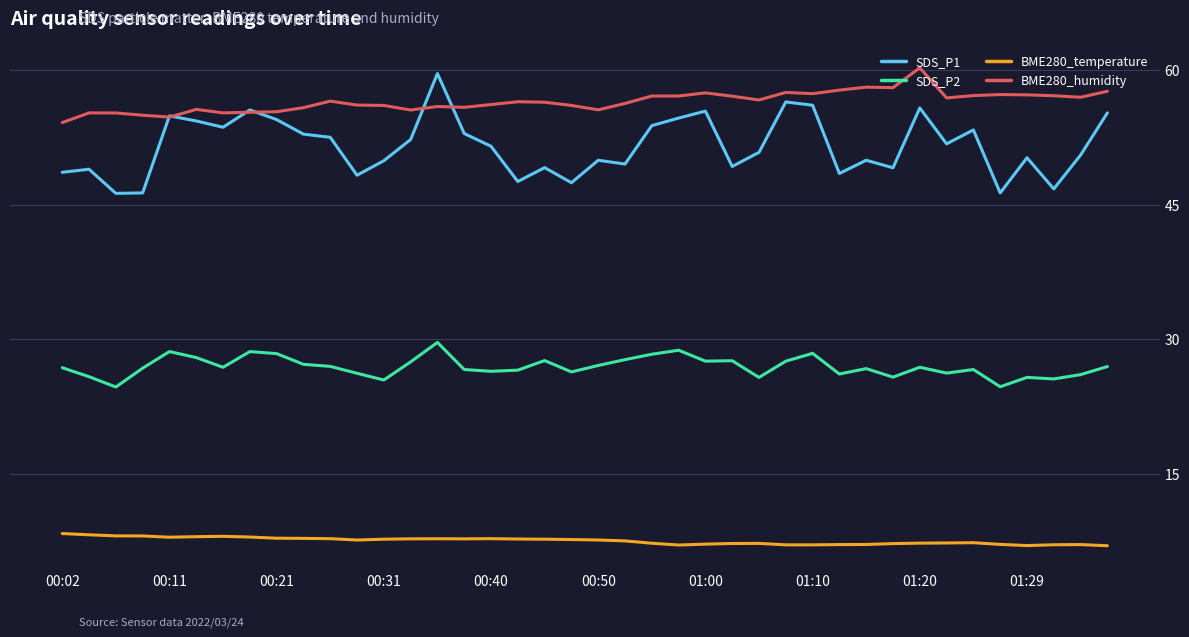

Which series has the widest spread of values?

SDS_P1